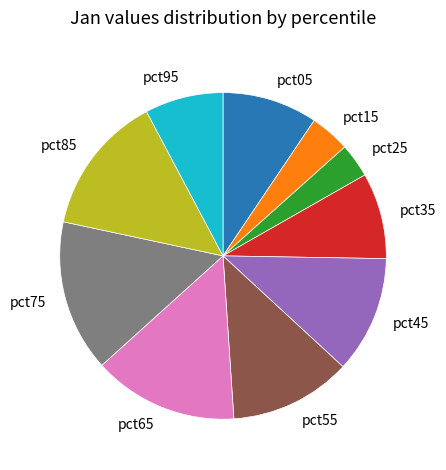

How many slices are in this pie chart?

10